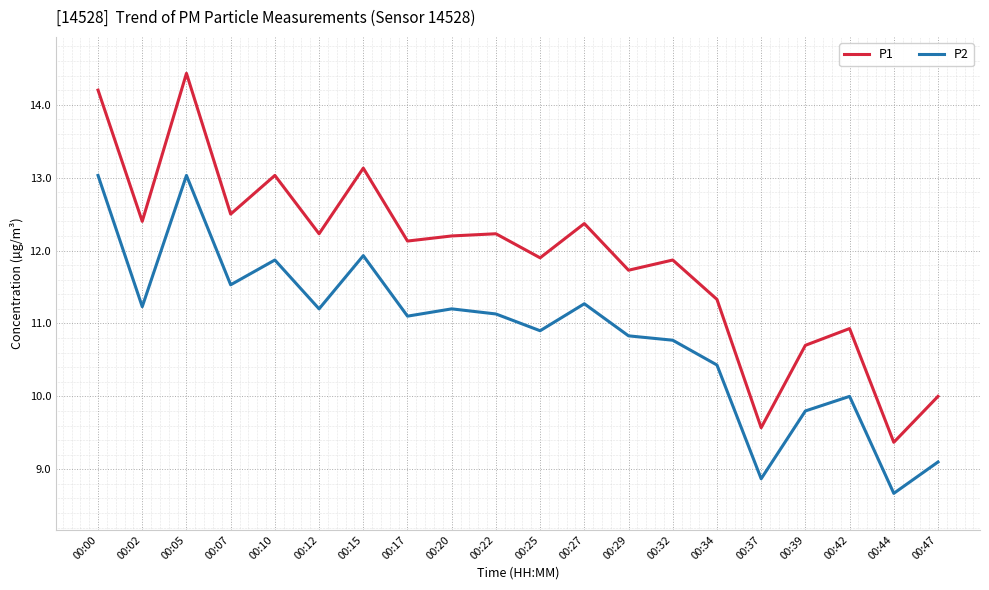

True or false: P1 and P2 intersect in this chart.

False